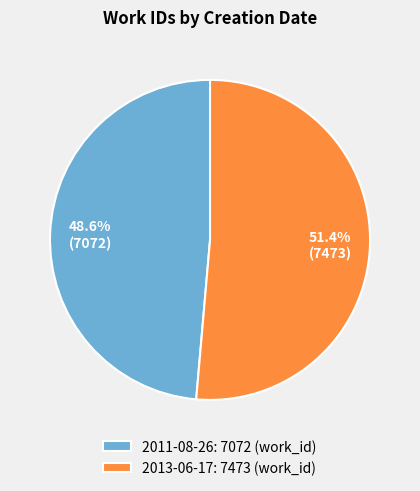

Combined, what portion of the pie is 2013-06-17 and 2011-08-26?

100.0%